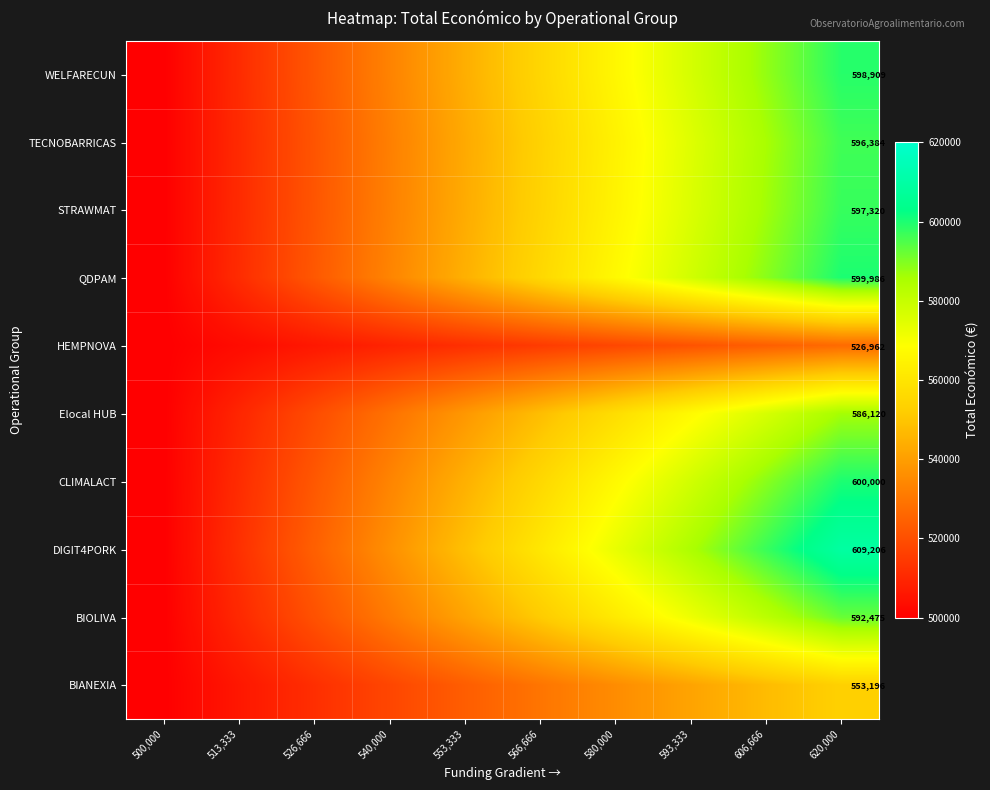

What is the greatest value displayed?

609206.0